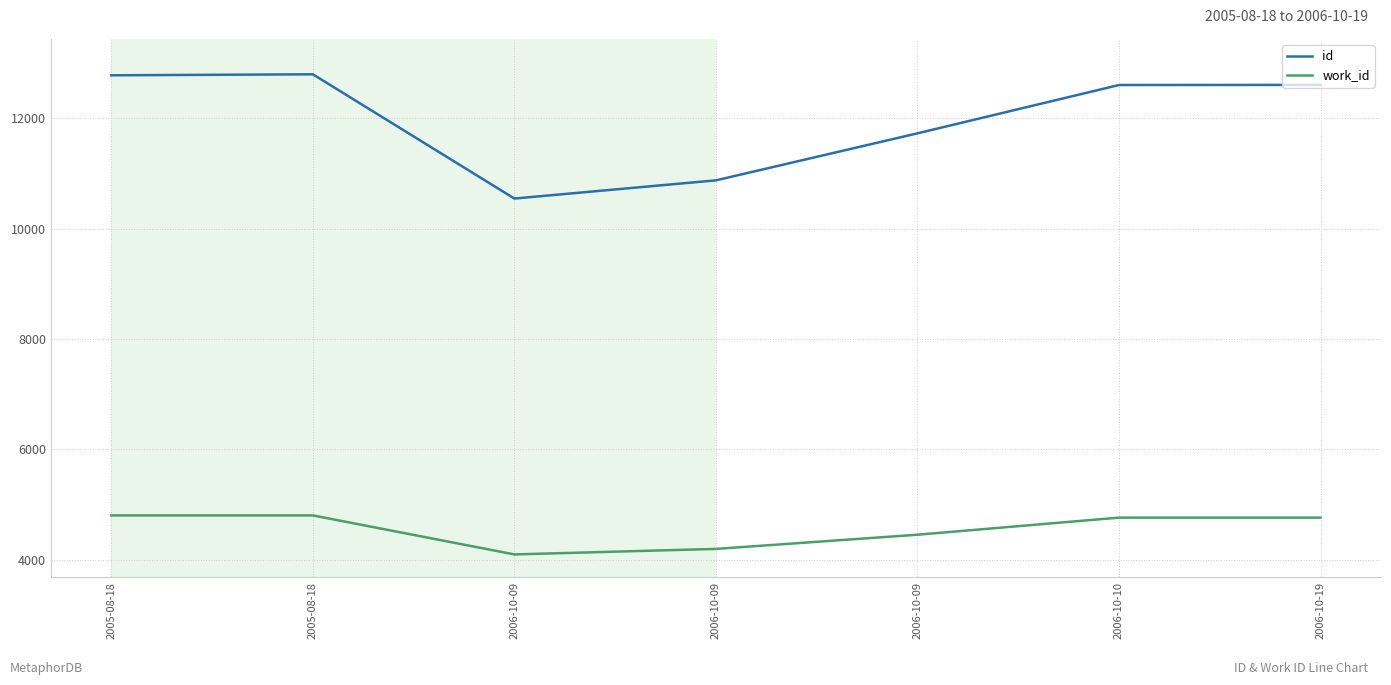

True or false: id and work_id intersect in this chart.

False